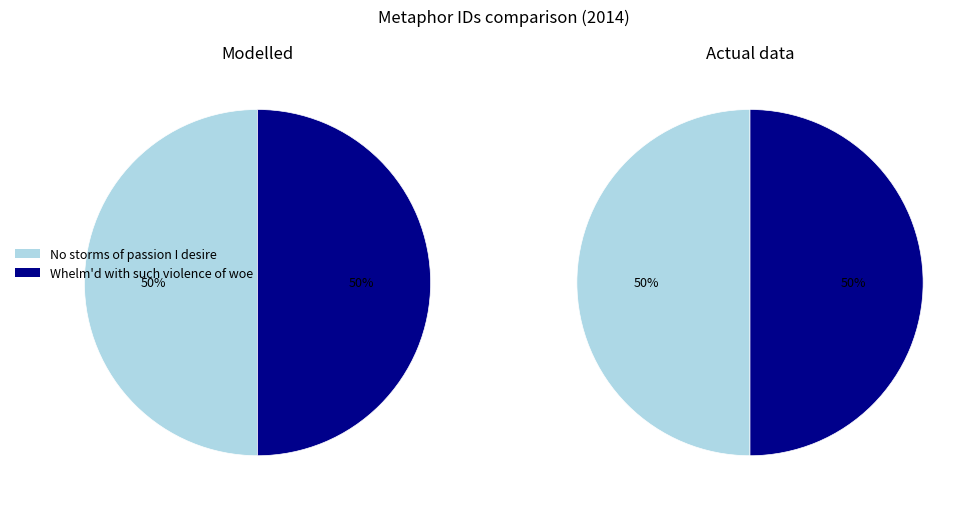

How many slices are in this pie chart?

2